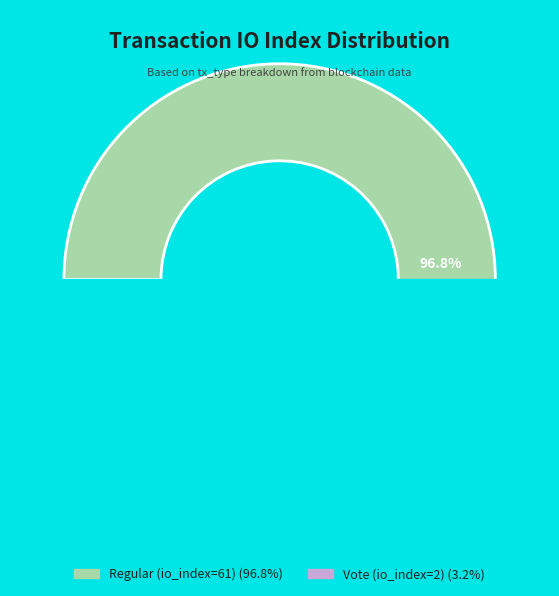

How many segments does this pie chart have?

2